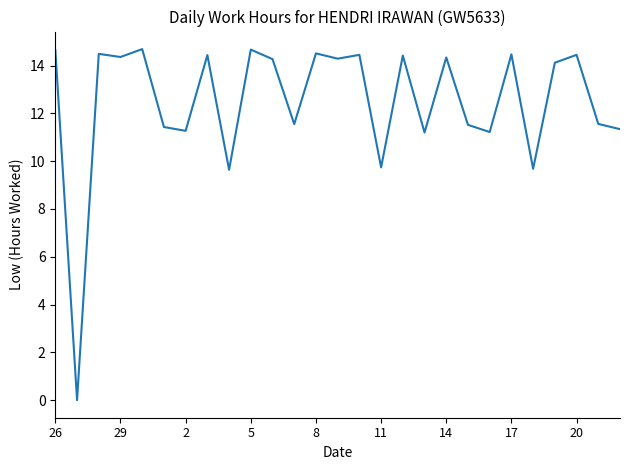

True or false: the data has more than 1 interior local peaks.

True